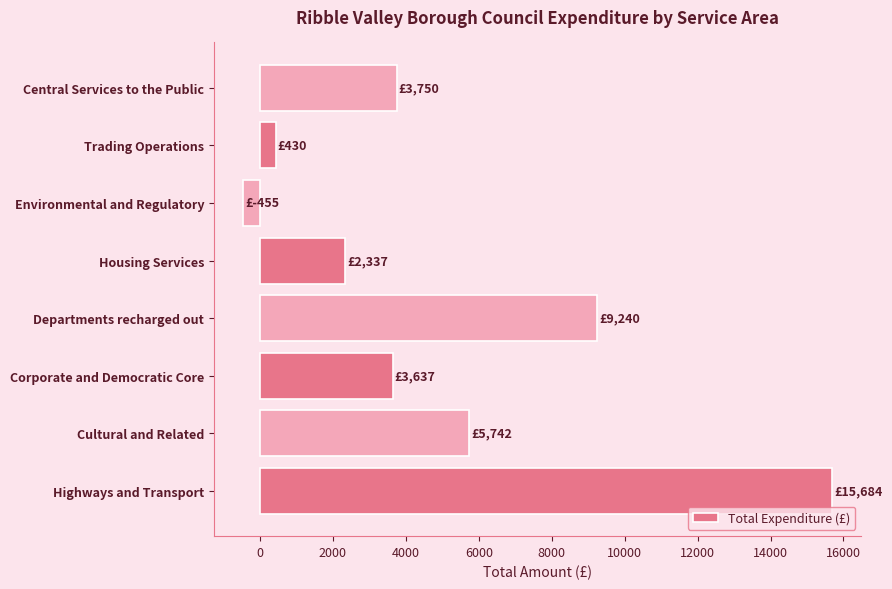

How many positive values are there?

7